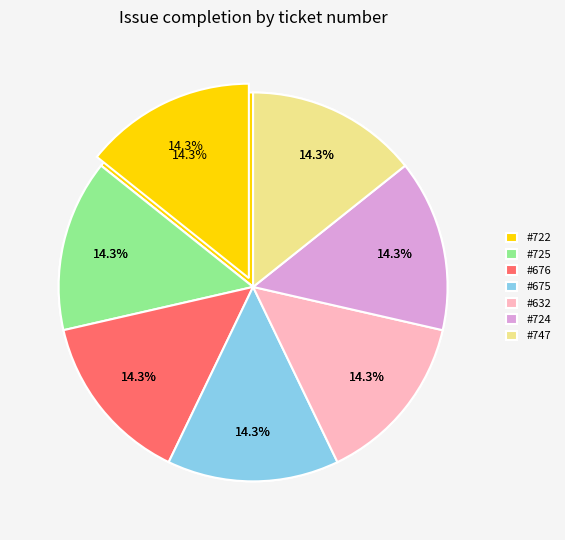

To the nearest percent, what is the combined percentage of 707 and 725?

14%